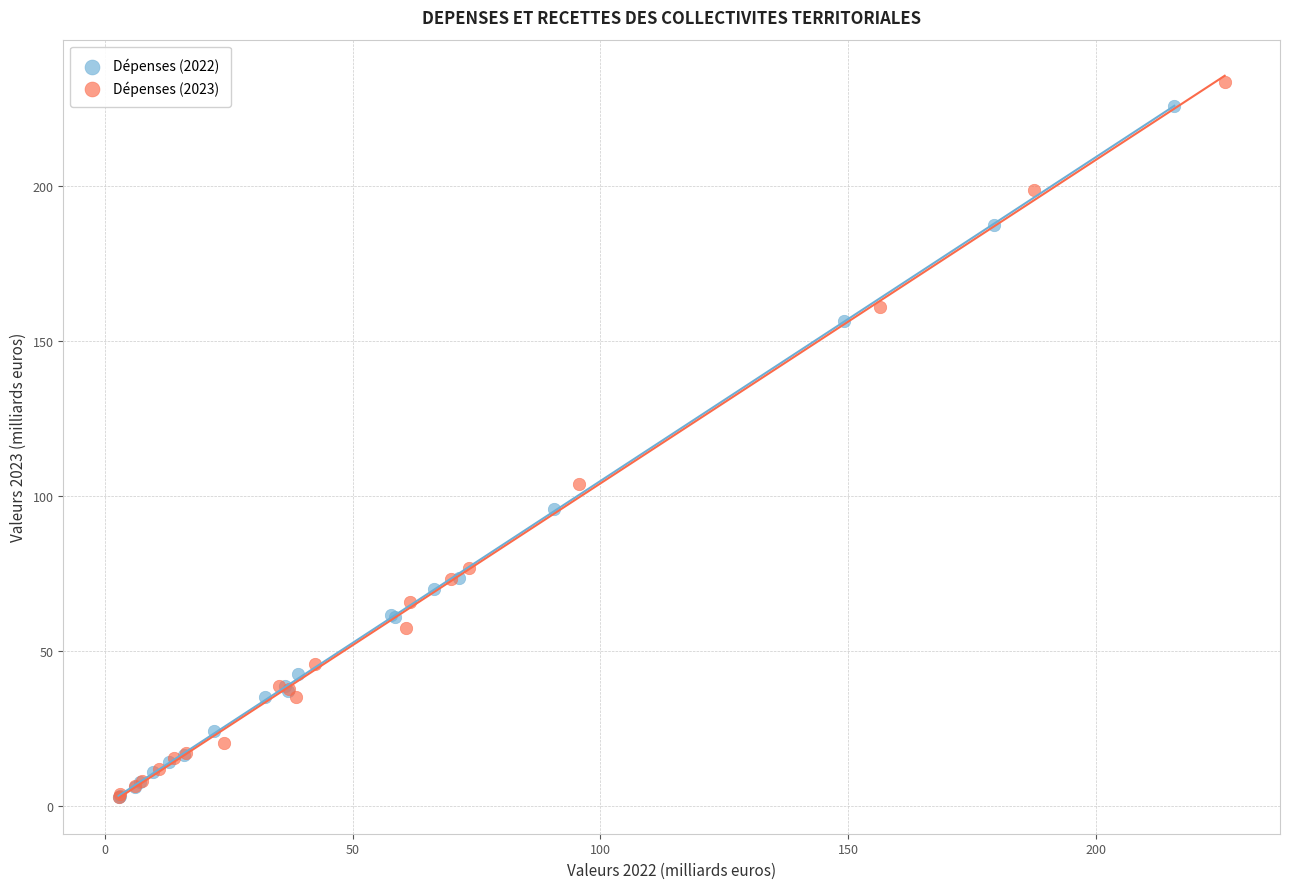

Which series has the largest Y range (max minus min)?

Dépenses (2023)